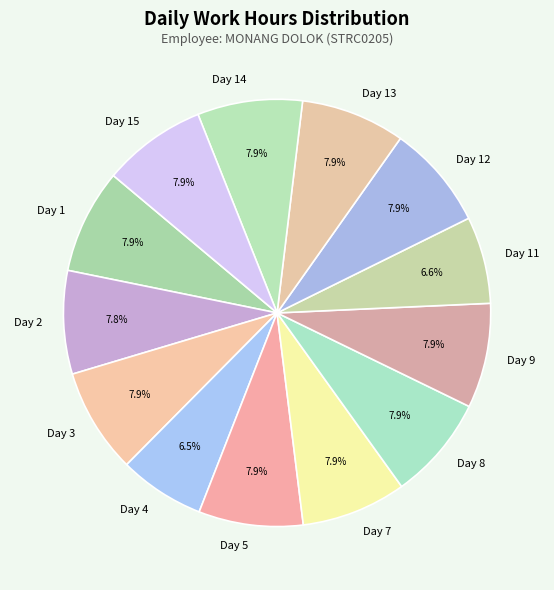

Combined, do Day 12 and Day 13 account for over 50%?

No